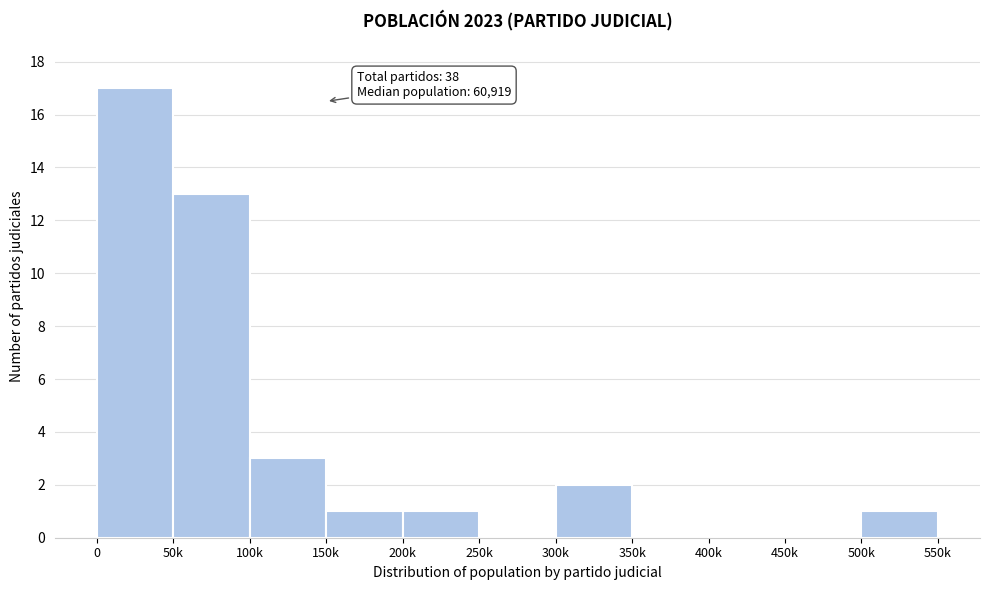

Reading left to right, extract all data points from this chart.

0=17	50k=13	100k=3	150k=1	200k=1	250k=0	300k=2	350k=0	400k=0	450k=0	500k=1